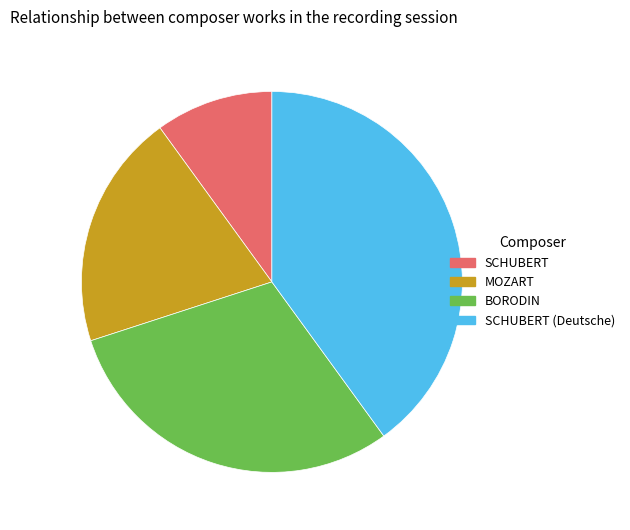

Is there any slice that represents more than half of the pie?

No